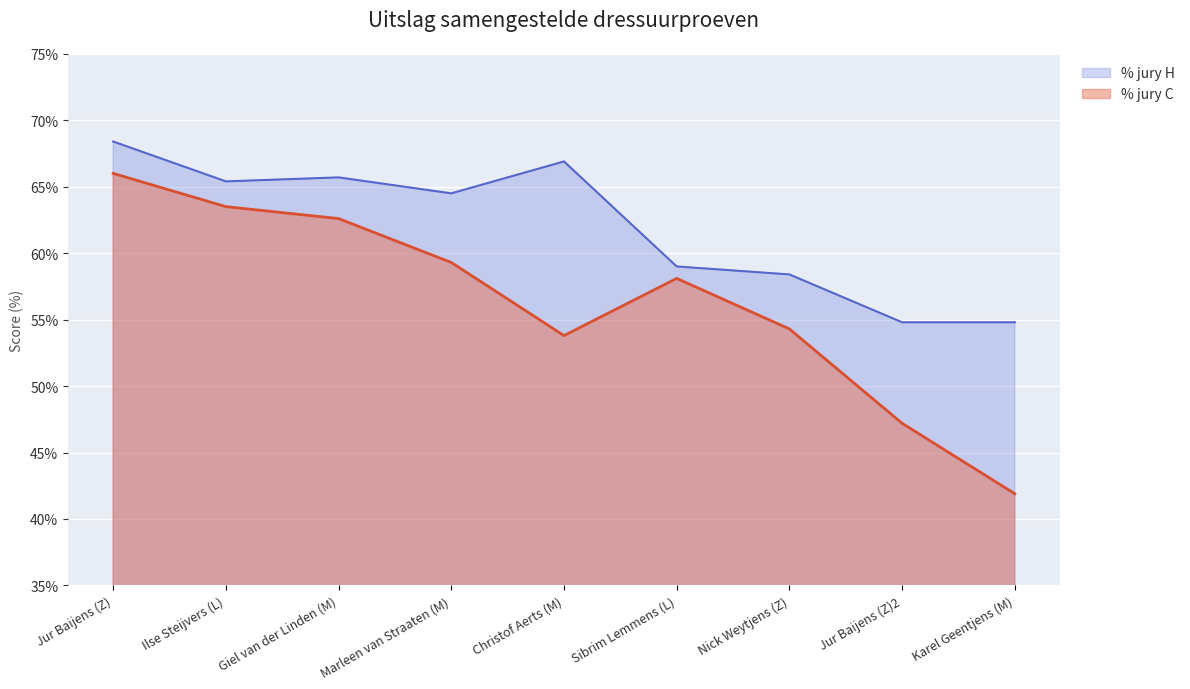

List the labels in order of % jury H value, smallest first.

Jur Baijens (Z)2, Karel Geentjens (M), Nick Weytjens (Z), Sibrim Lemmens (L), Marleen van Straaten (M), Ilse Steijvers (L), Giel van der Linden (M), Christof Aerts (M), Jur Baijens (Z)